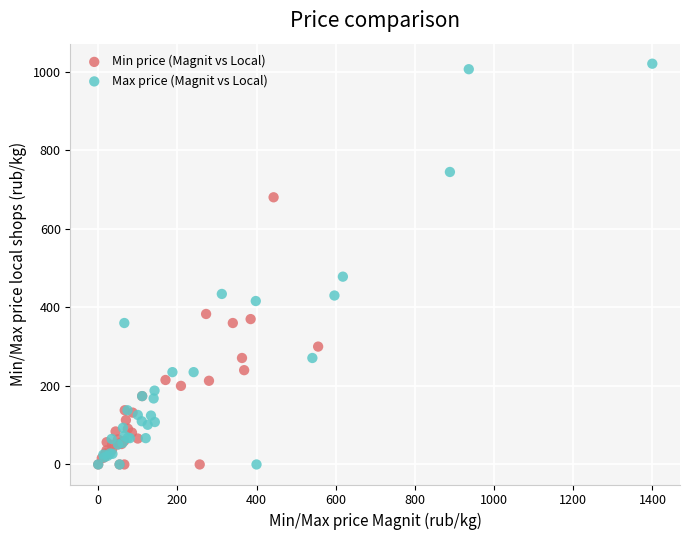

Which series has the widest spread of Y values?

Max price (Magnit vs Local)